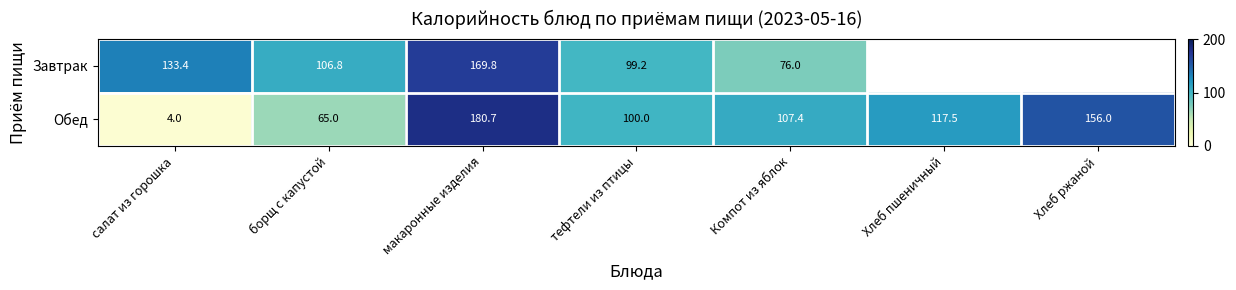

What is the sum of the Обед values at Хлеб пшеничный and тефтели из птицы?

217.5